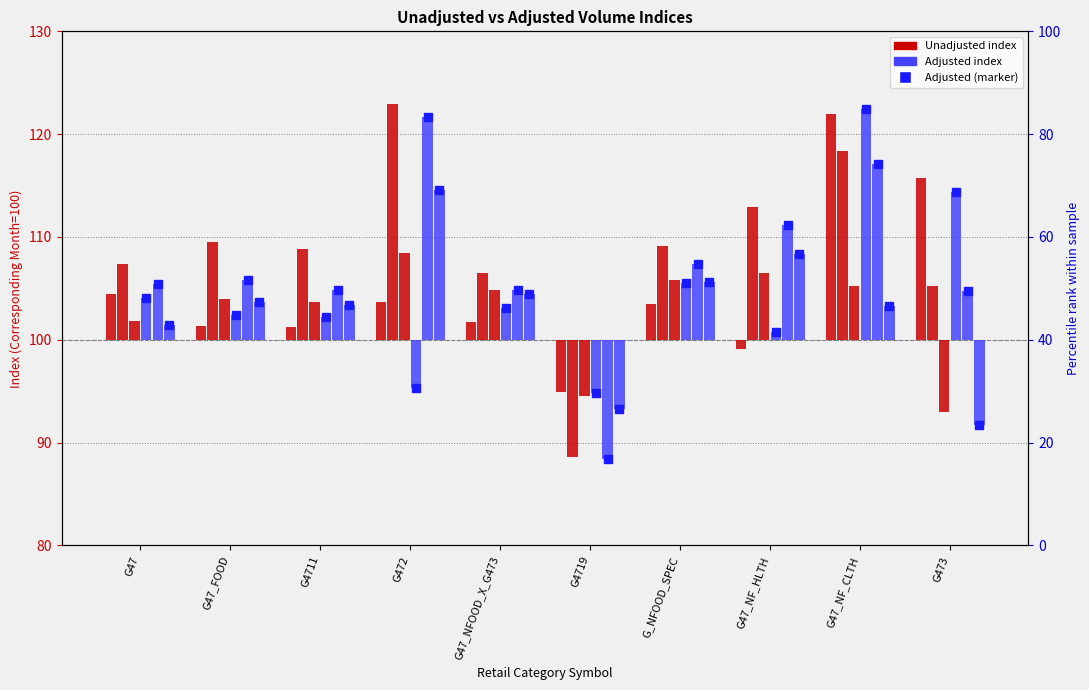

What is the label of the 8th bar from the right?

G4711